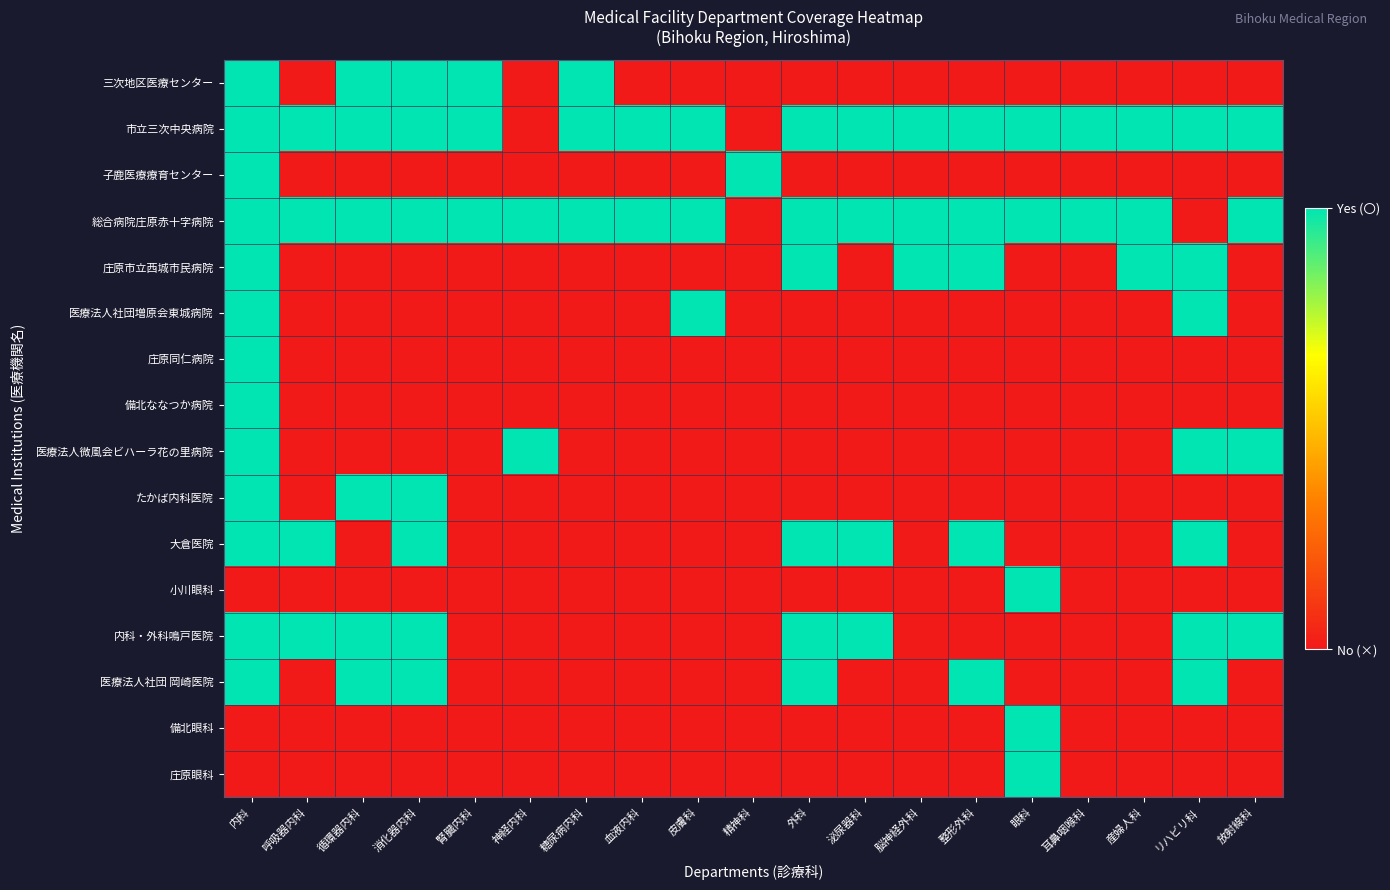

Which series has the largest total across all categories?

市立三次中央病院